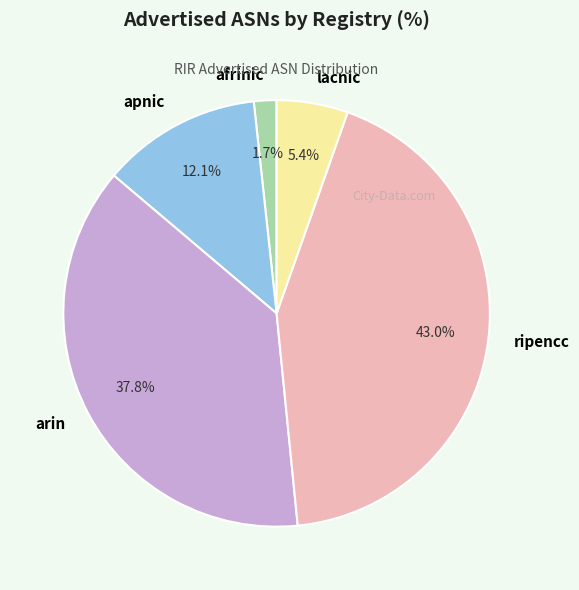

To the nearest percent, what is the combined percentage of apnic and lacnic?

18%